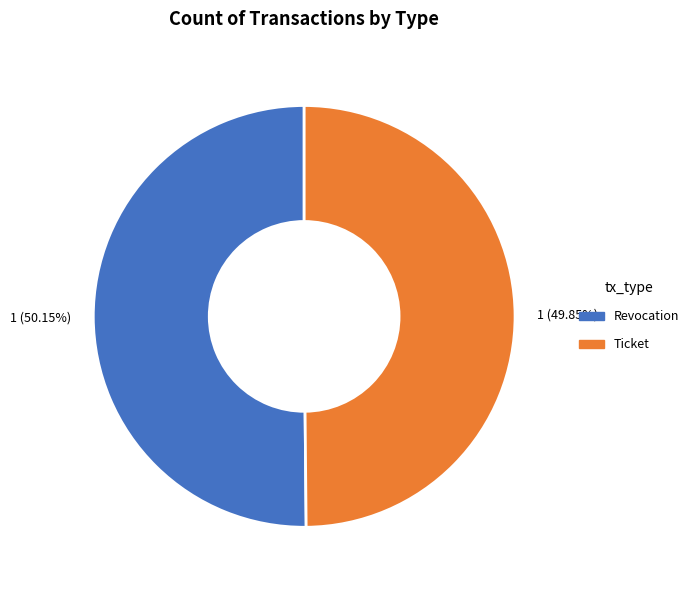

Is the sum of Ticket and Revocation greater than half?

Yes